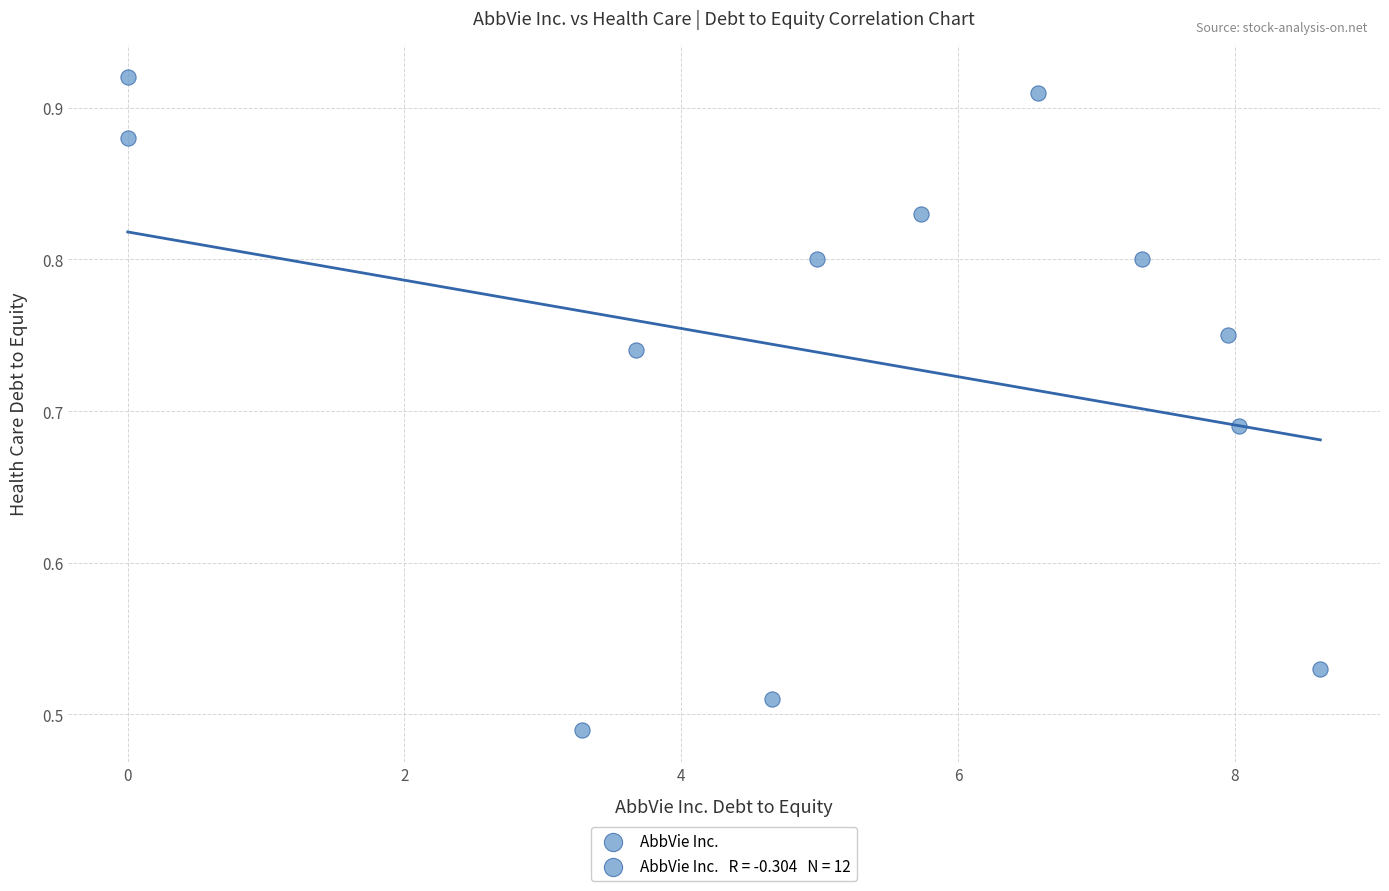

What is the range of X values (max minus min)?

8.6